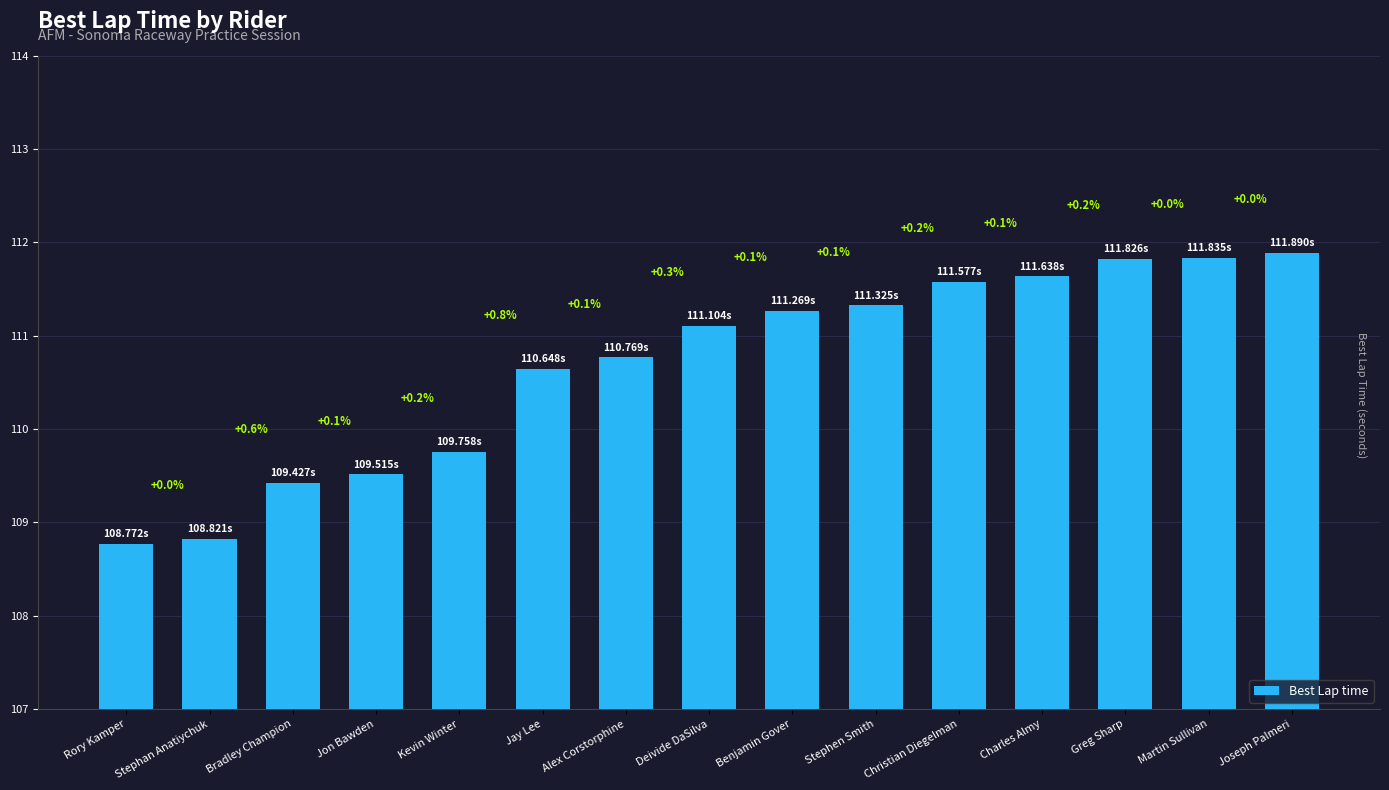

The chart shows a value of 46.4 at Martin Sullivan. True or false?

False